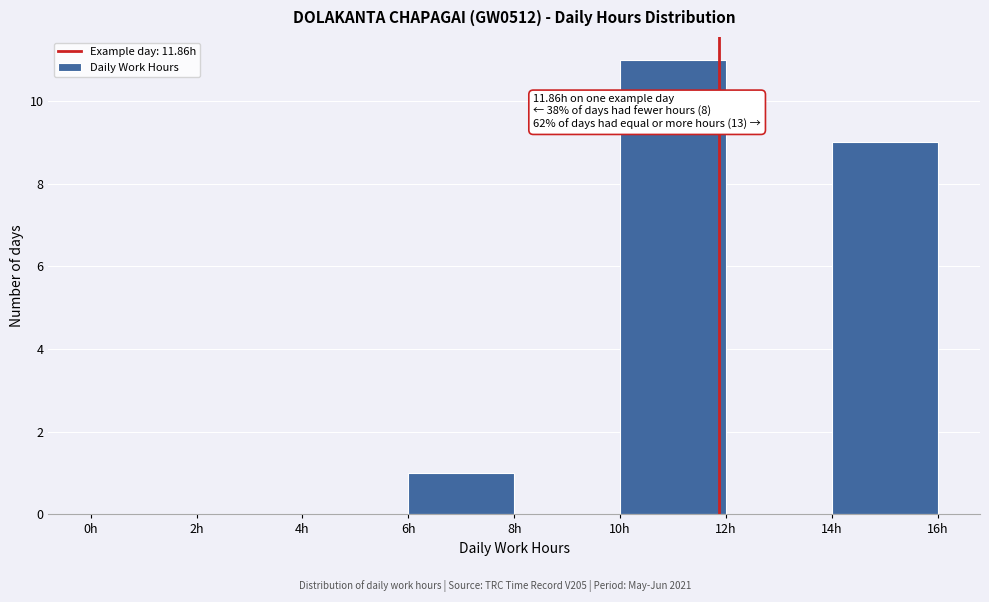

Which range on the x-axis has the tallest bar?

10 to 12